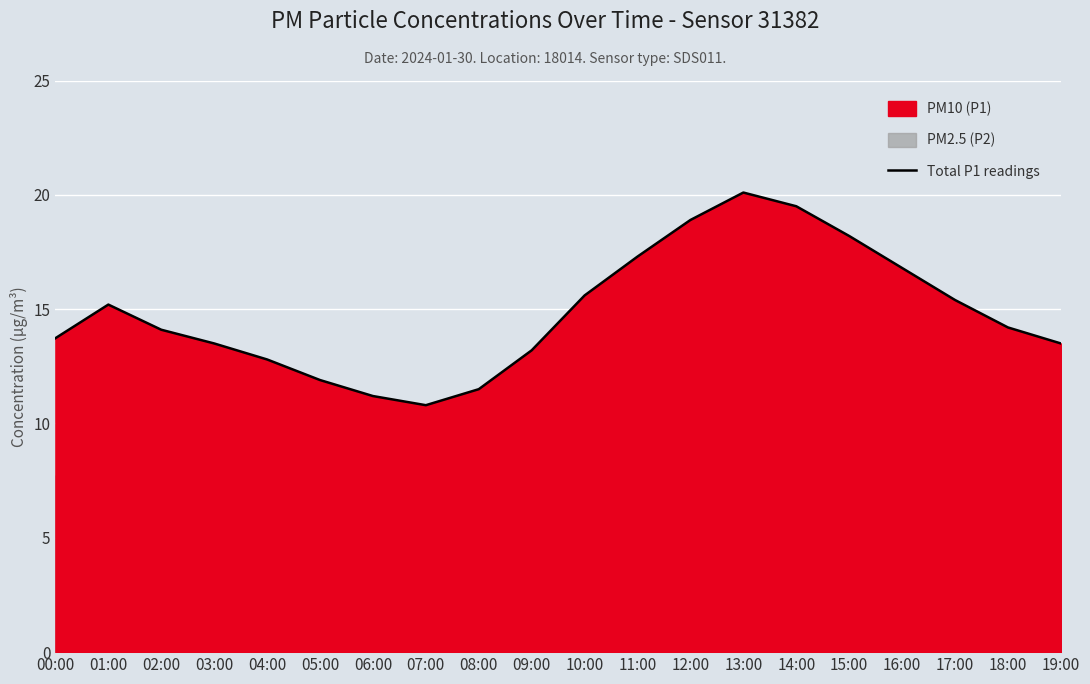

List the labels in order of value, largest first.

13:00, 14:00, 12:00, 15:00, 11:00, 16:00, 10:00, 17:00, 01:00, 18:00, 02:00, 00:00, 03:00, 19:00, 09:00, 04:00, 05:00, 08:00, 06:00, 07:00